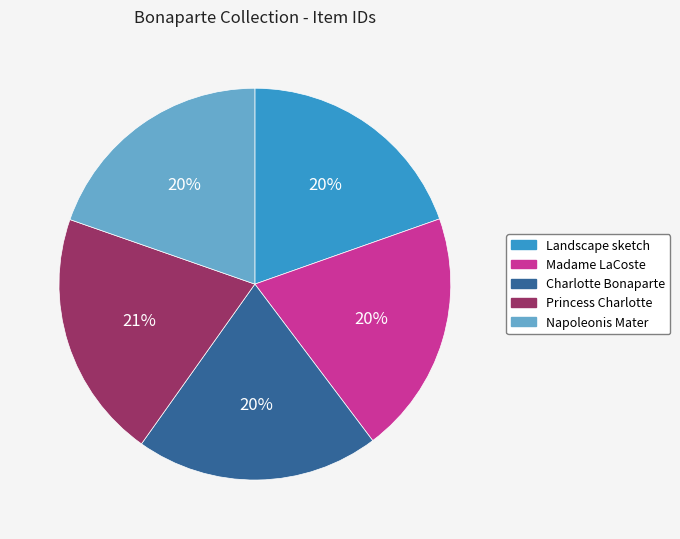

The Napoleonis Mater slice represents 26% of the pie. True or false?

False